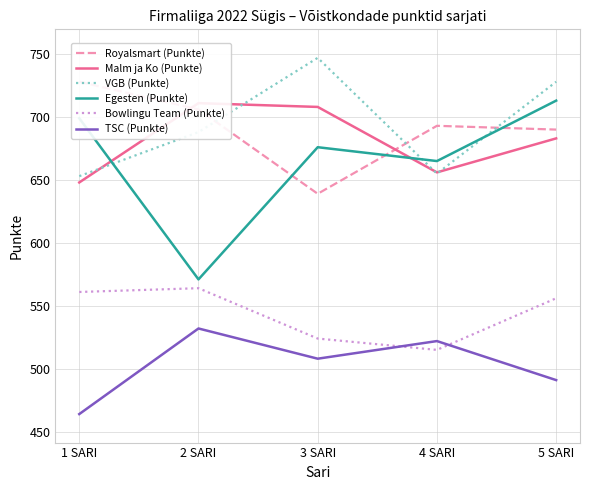

At which label is VGB (Punkte) closest to 700?

2 SARI